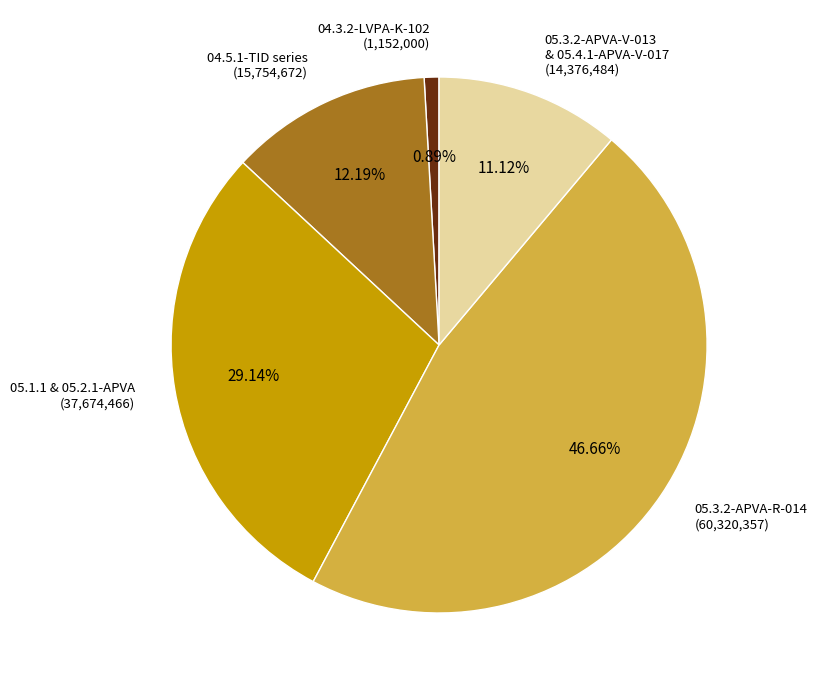

Count the number of slices in the pie.

5